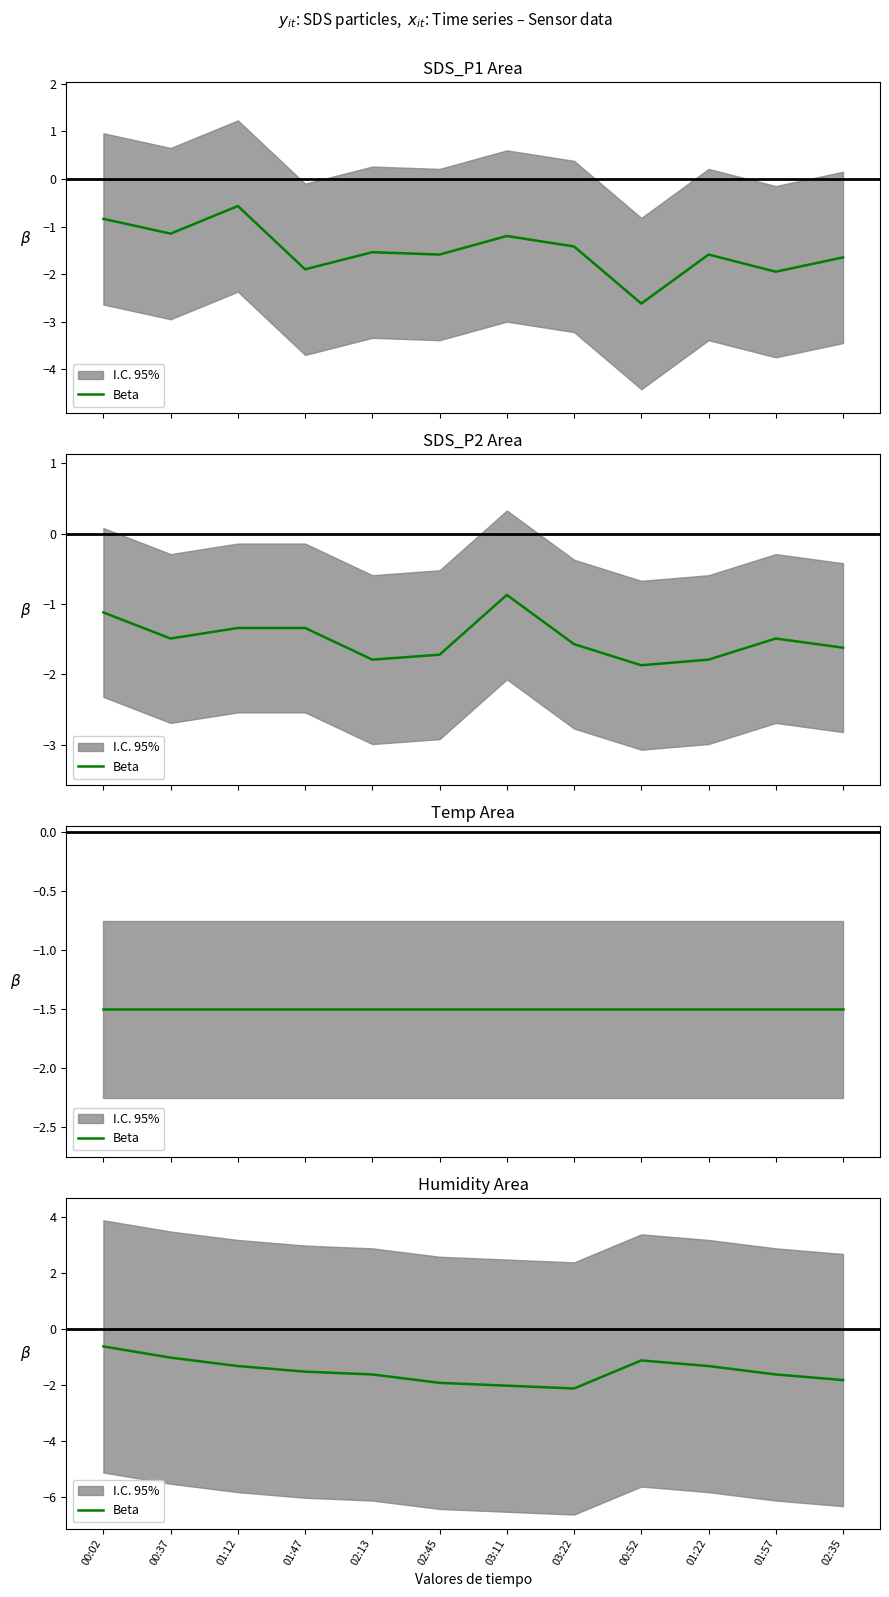

What is the label of the 5th point from the right?

03:22